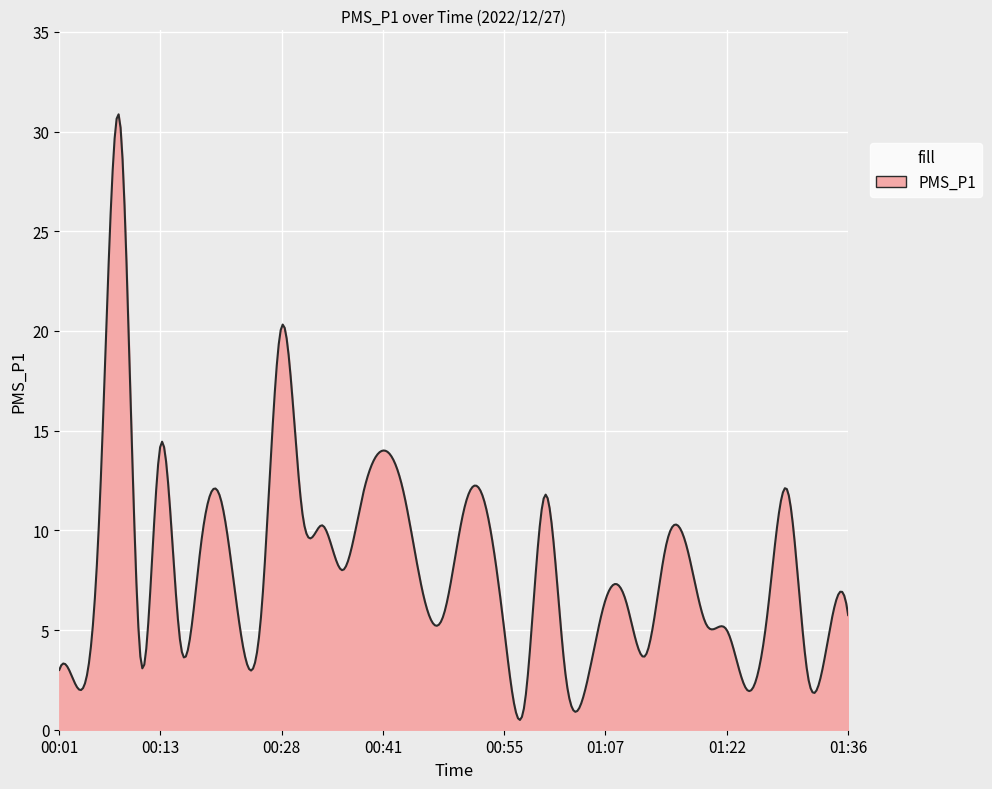

Does the chart display data point markers on the line(s)?

No